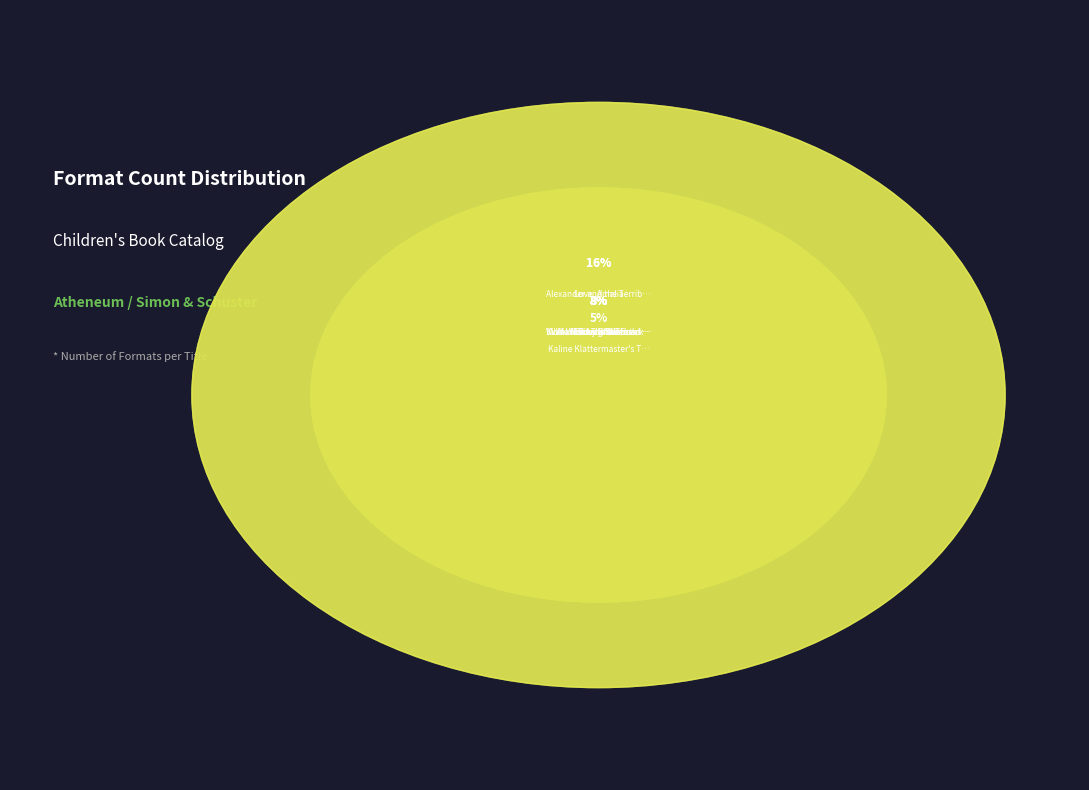

True or false: William S. and the Great Escape accounts for 13% of the total.

True